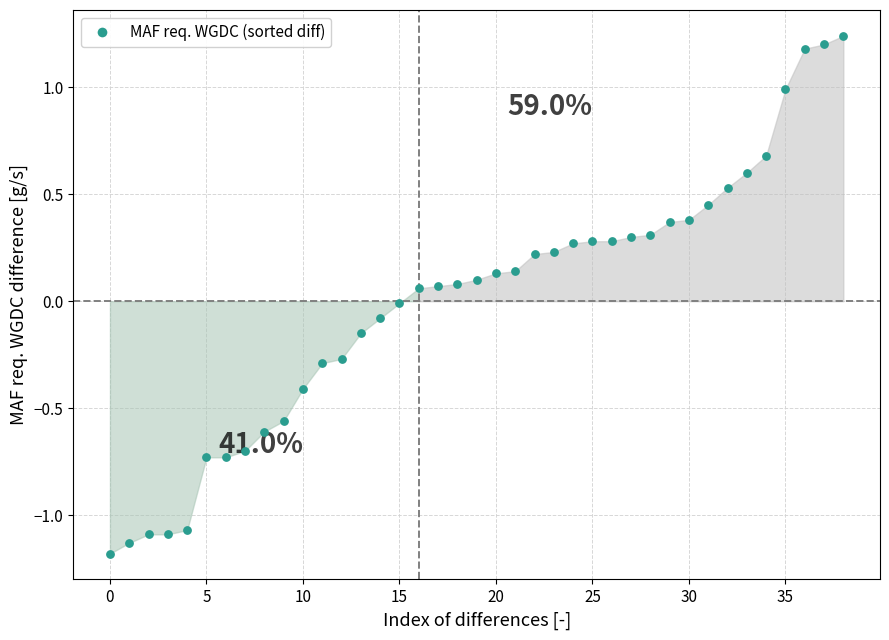

What is the range of Y values (max minus min)?

2.4